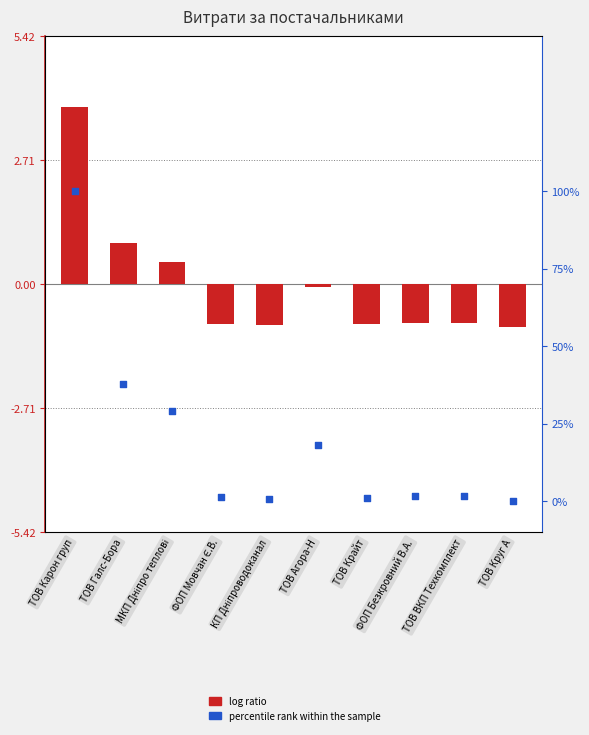

Which series reaches the maximum Y coordinate?

log ratio